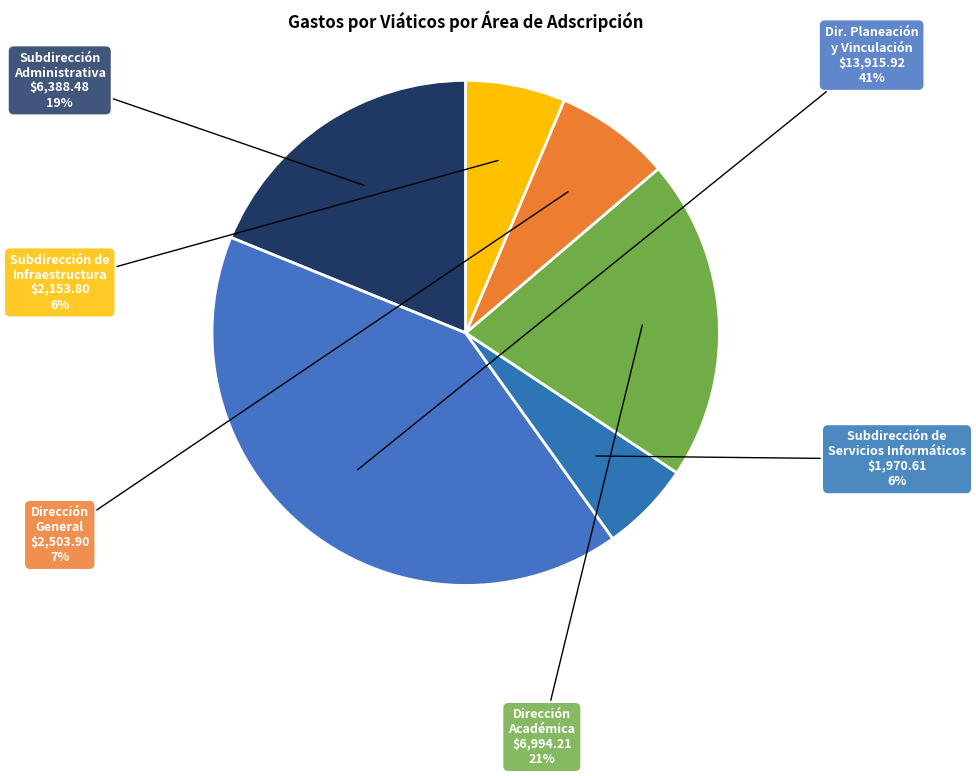

To the nearest percent, what is the difference between the largest and smallest slice percentages?

35%